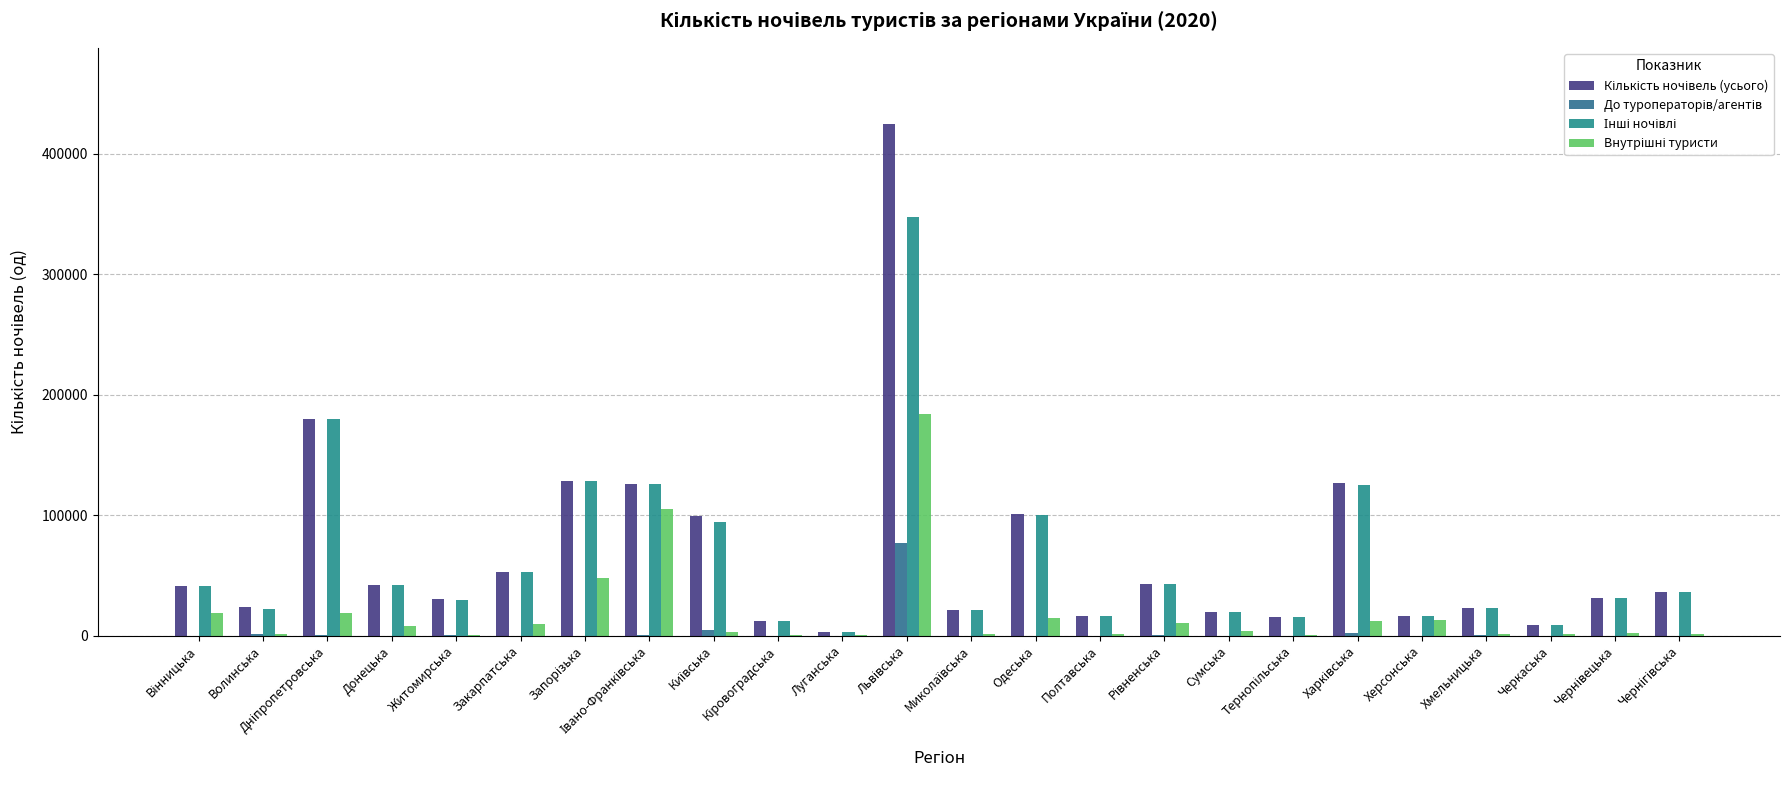

Which series has the widest spread of values?

Кількість ночівель (усього)